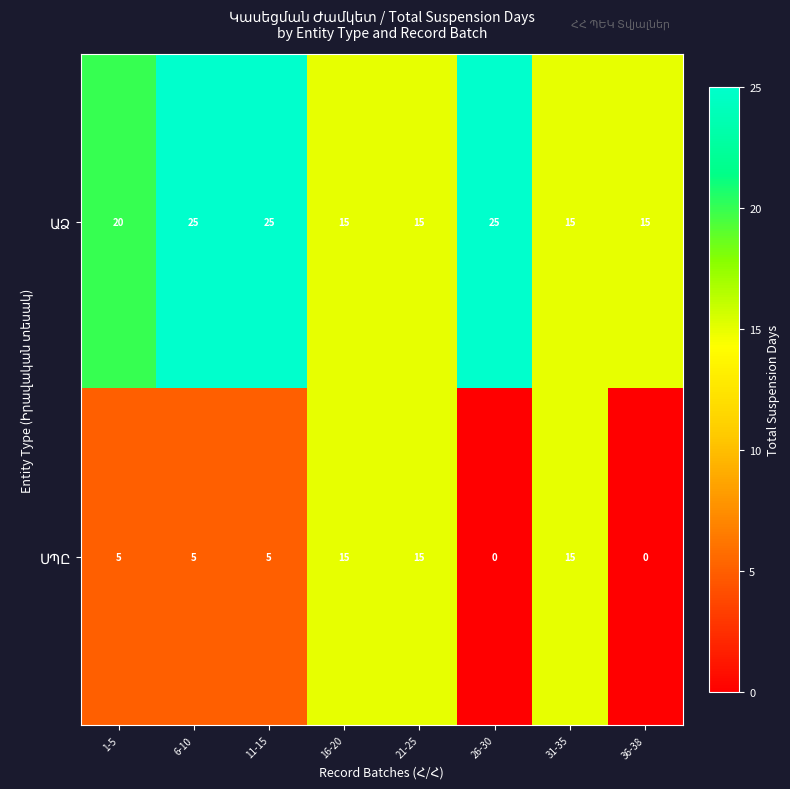

What is the total value across all series at 26-30?

25